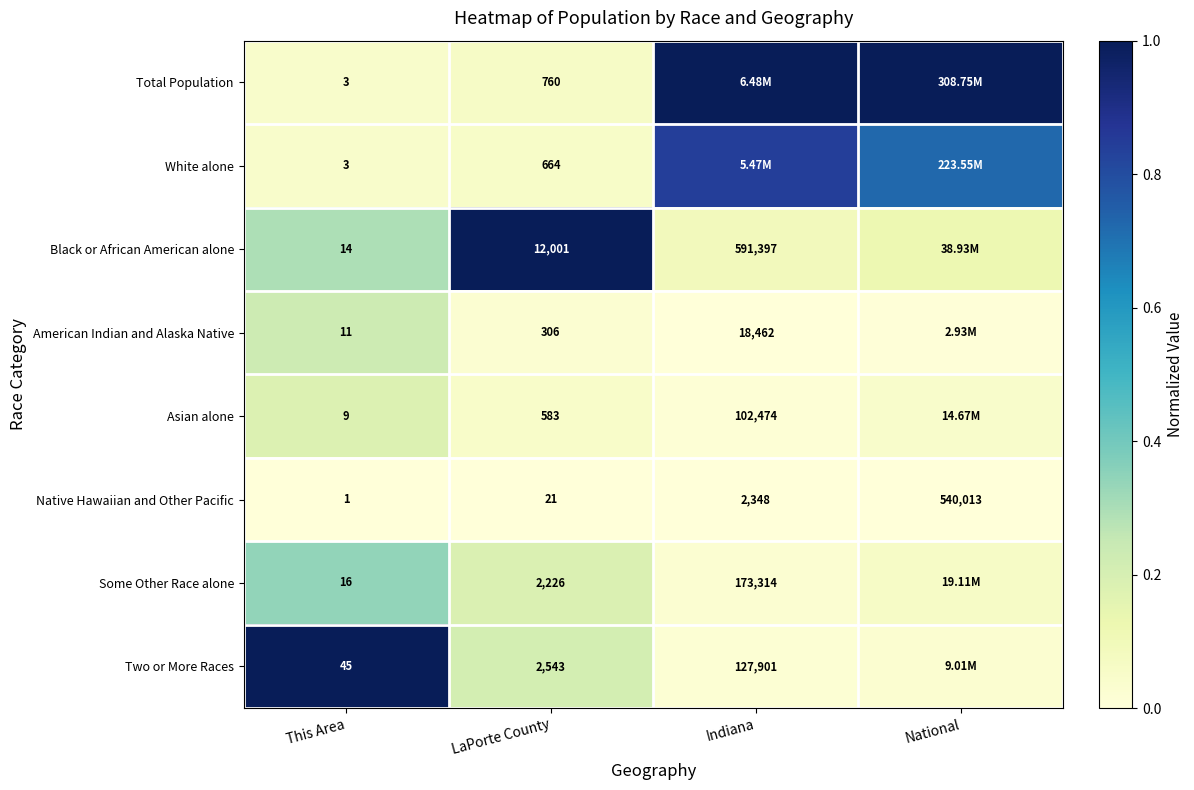

Is the value of American Indian and Alaska Native at This Area greater than the value of Total Population at LaPorte County?

No